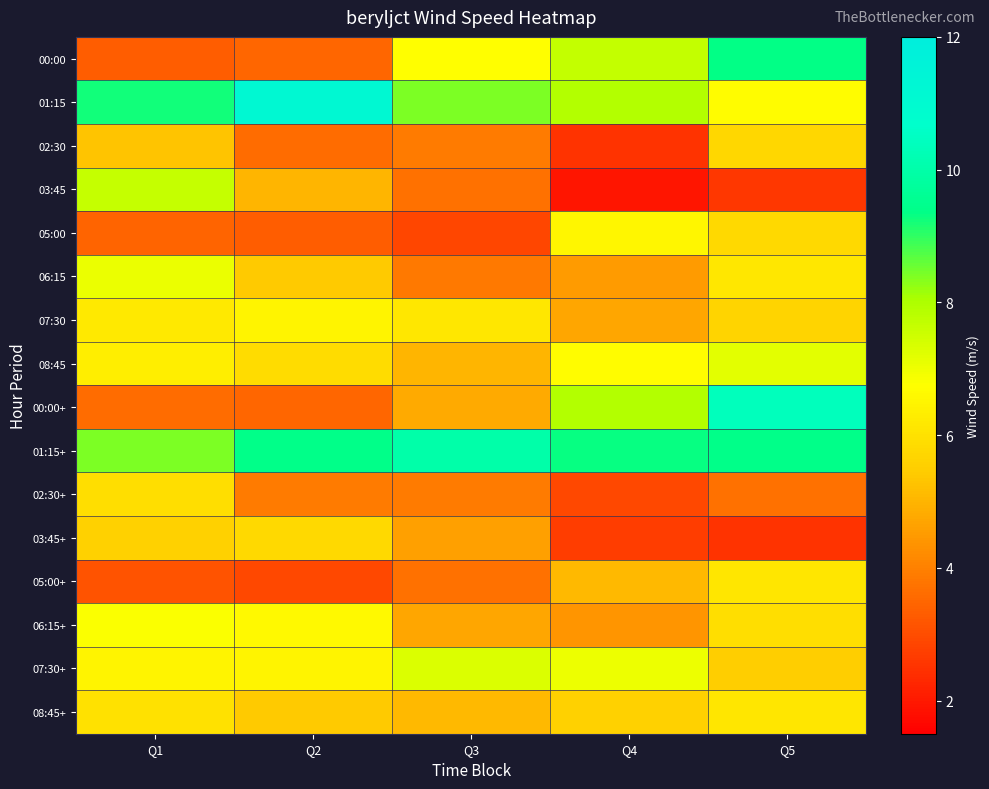

What is the spread (max minus min) of values at Q1?

6.1